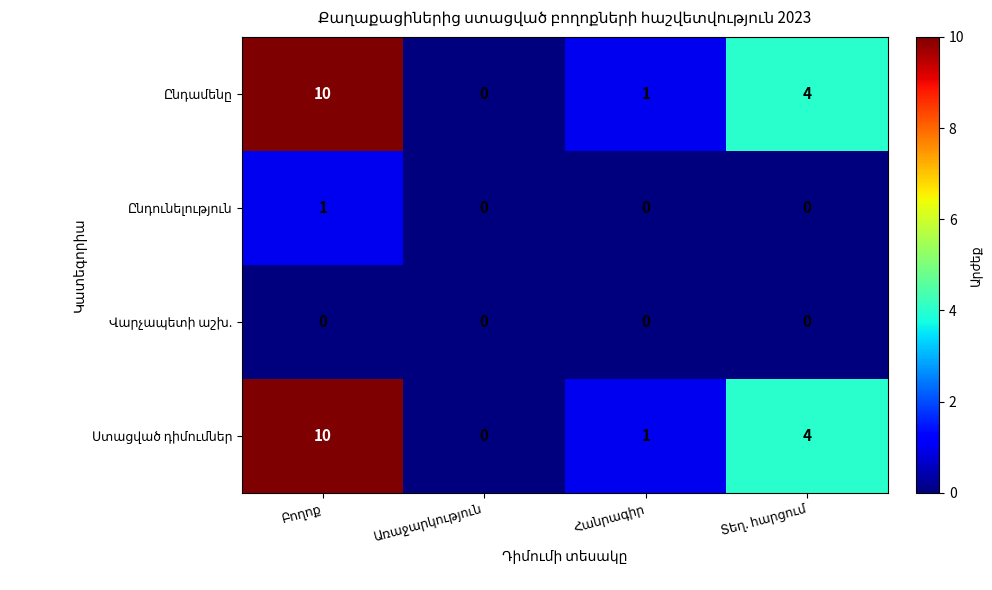

What is the greatest value displayed?

10